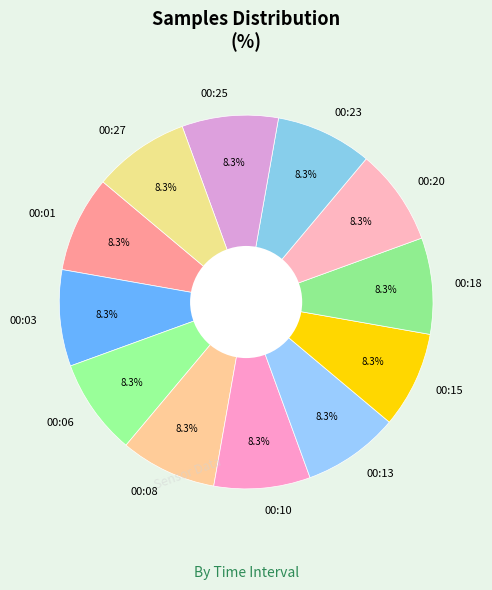

Does any single category account for the majority?

No